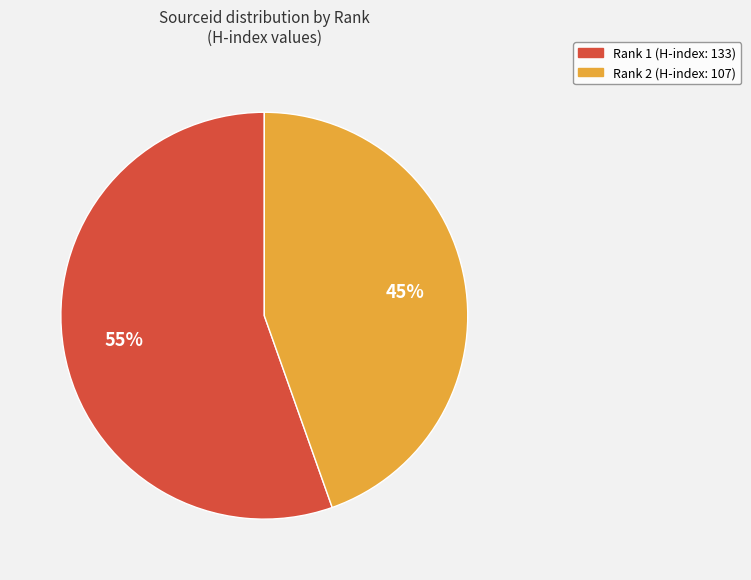

To the nearest percent, what is the average slice percentage?

50%